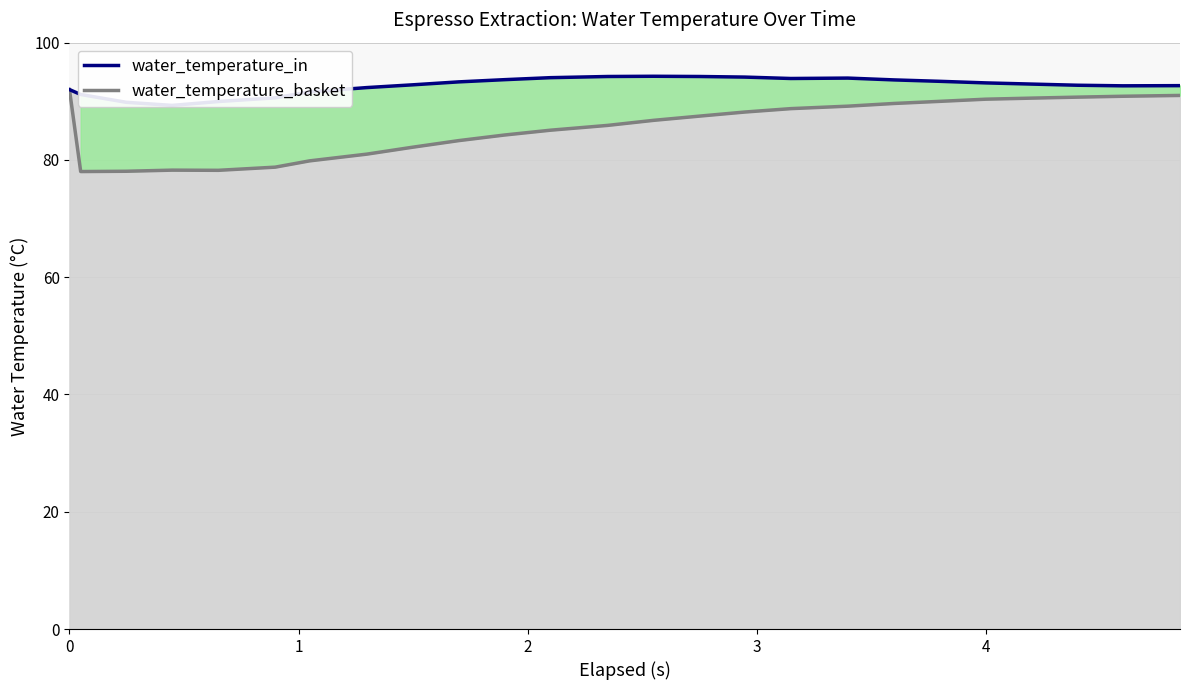

How many lines are shown in the chart?

2